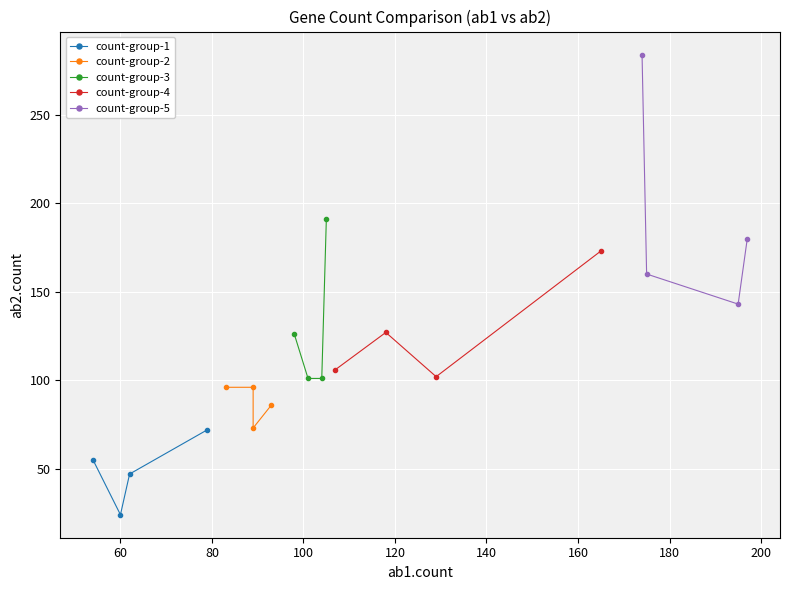

List the series in order of their peak value, highest first.

count-group-5, count-group-3, count-group-4, count-group-2, count-group-1